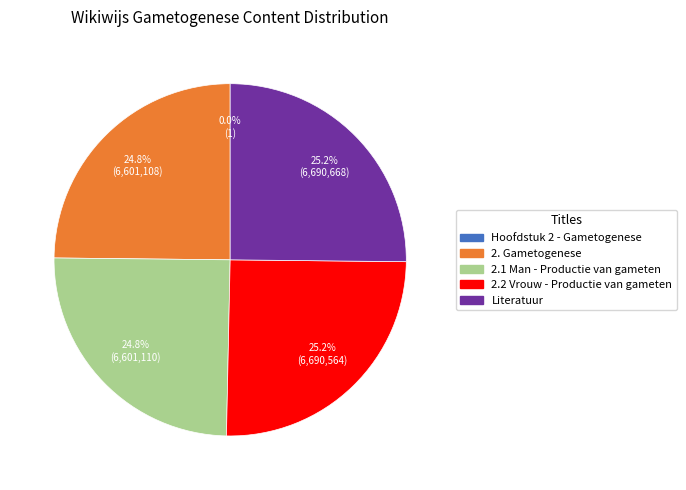

Does 2.2 Vrouw - Productie van gameten represent more than half of the total?

No